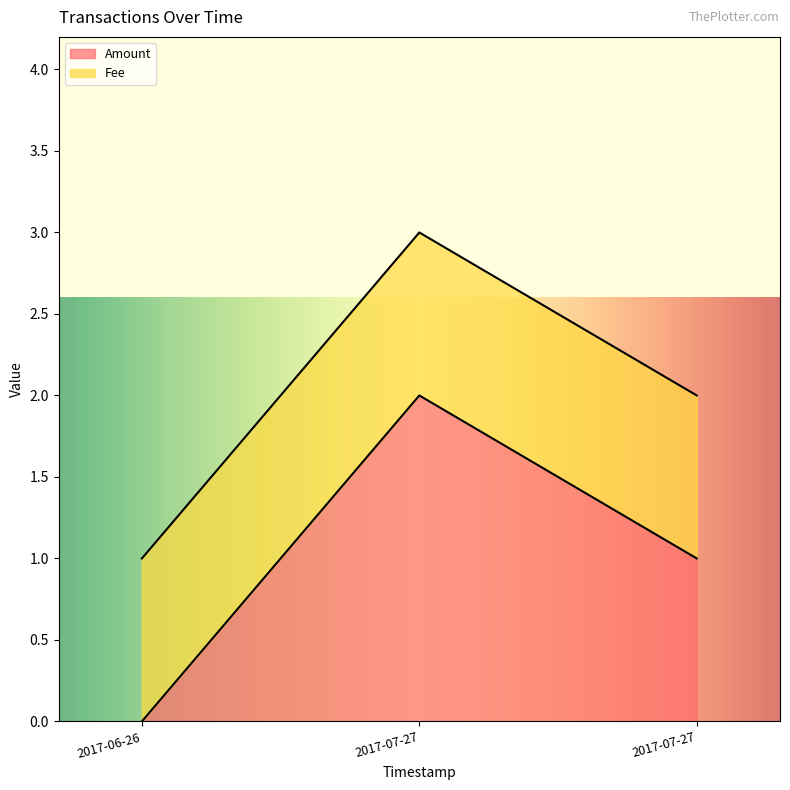

What is the change in value from 2017-07-27 10:34:36 to 2017-07-27 10:41:19?

-1